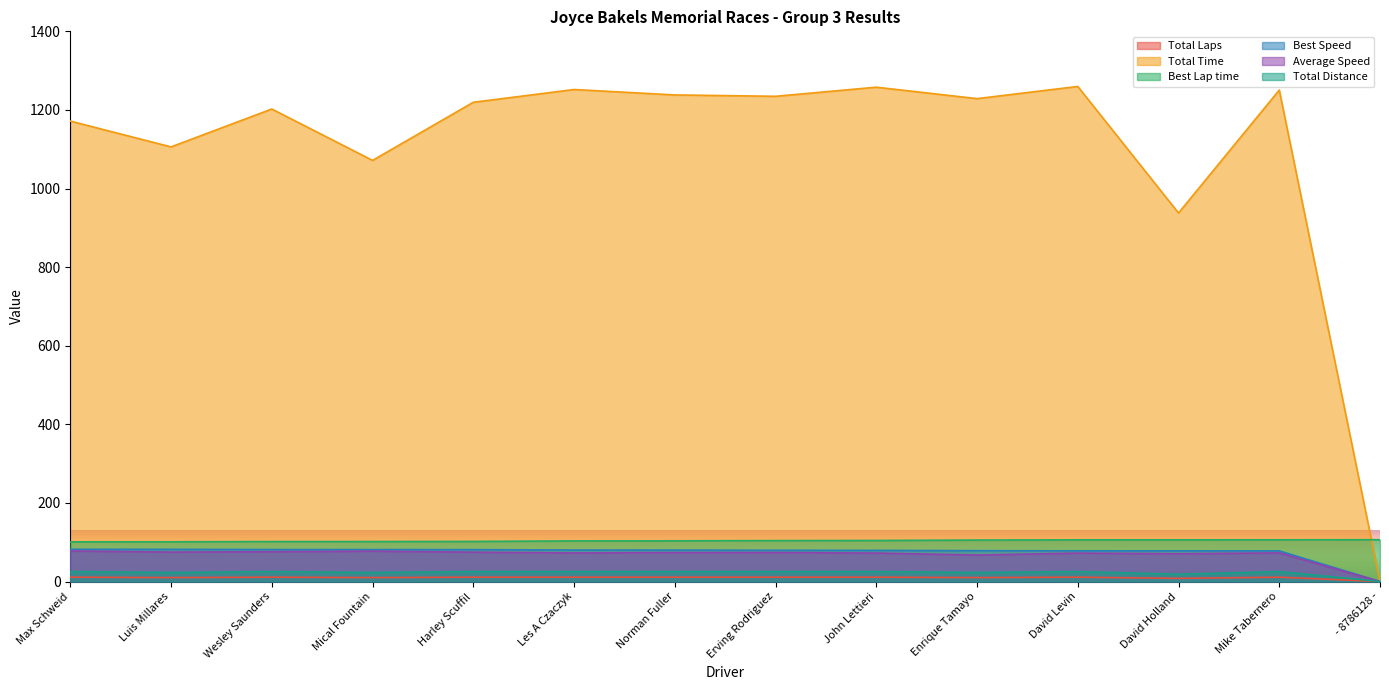

Reading left to right, list all the values displayed in this chart.

Total Laps: 11.0	10.0	11.0	10.0	11.0	11.0	11.0	11.0	11.0	10.0	11.0	8.0	11.0	0.0
Total Time: 1171.6	1105.9	1202.4	1071.6	1219.5	1251.9	1238.2	1234.7	1257.9	1228.8	1259.8	937.8	1250.6	0.0
Best Lap time: 101.0	101.1	101.8	101.8	102.0	103.3	103.5	104.1	104.5	105.5	106.0	106.1	106.2	106.4
Best Speed: 82.0	81.9	81.4	81.3	81.2	80.1	80.0	79.5	79.3	78.5	78.1	78.1	78.0	0.0
Average Speed: 77.7	74.9	75.8	77.3	74.7	72.8	73.6	73.8	72.4	67.4	72.3	70.6	72.8	0.0
Total Distance: 25.3	23.0	25.3	23.0	25.3	25.3	25.3	25.3	25.3	23.0	25.3	18.4	25.3	0.0